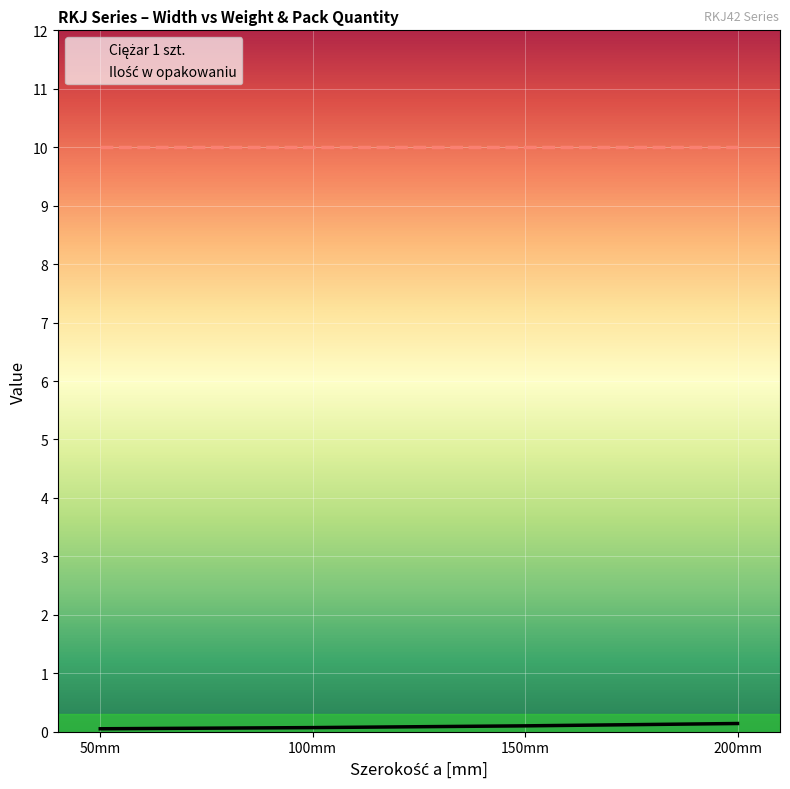

List the labels in order of Ilość w opakowaniu value, smallest first.

50mm, 100mm, 150mm, 200mm